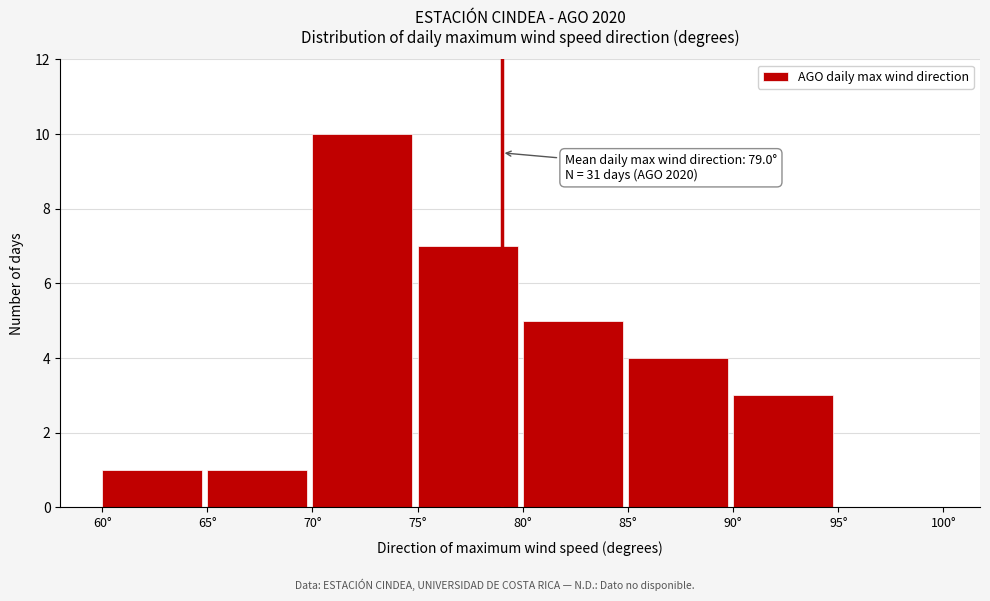

Over which range of the x-axis is the bar tallest?

70 to 75